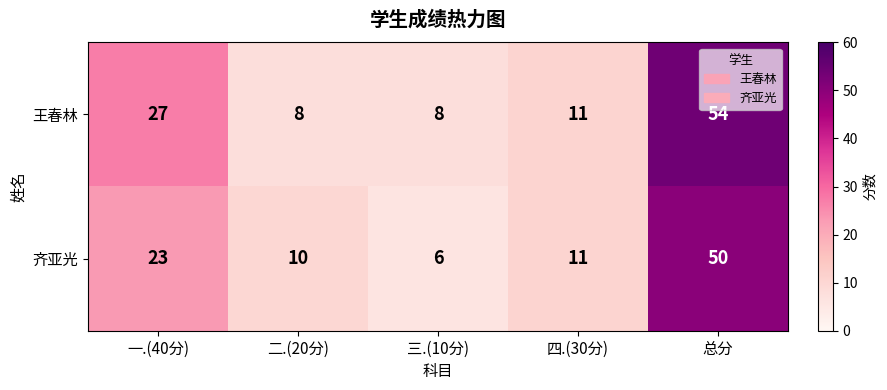

The value of 王春林 at 一.(40分) is 27. True or false?

True